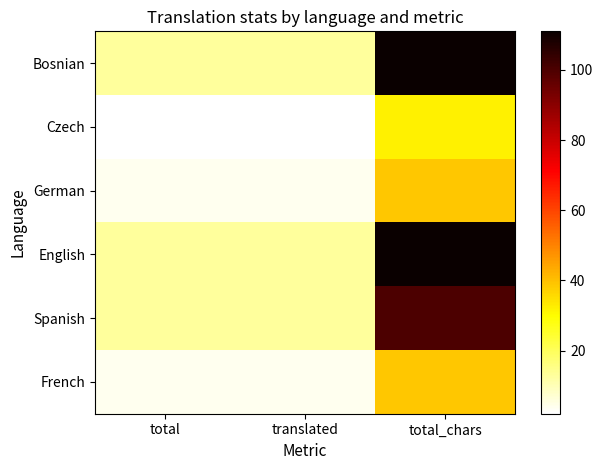

What is the total value across all series at total?

49